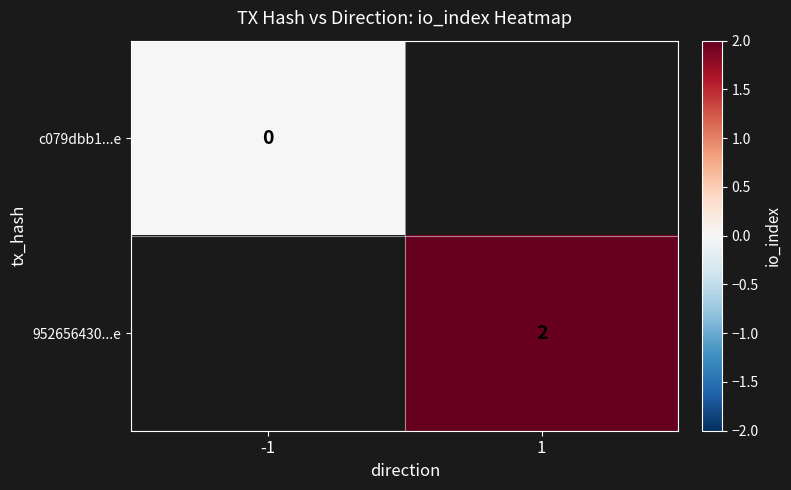

True or false: 952656430...e has a value of 0.8 at 1.

False